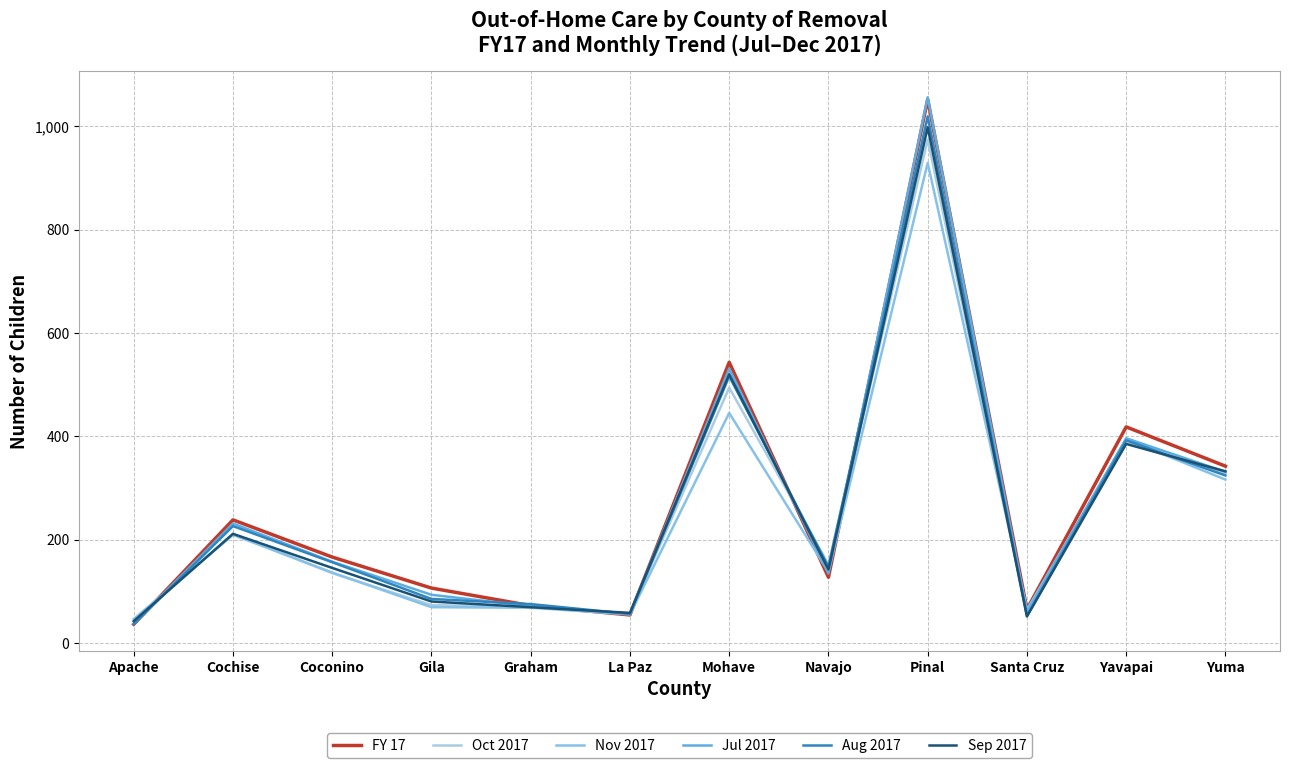

How many lines are shown in the chart?

6